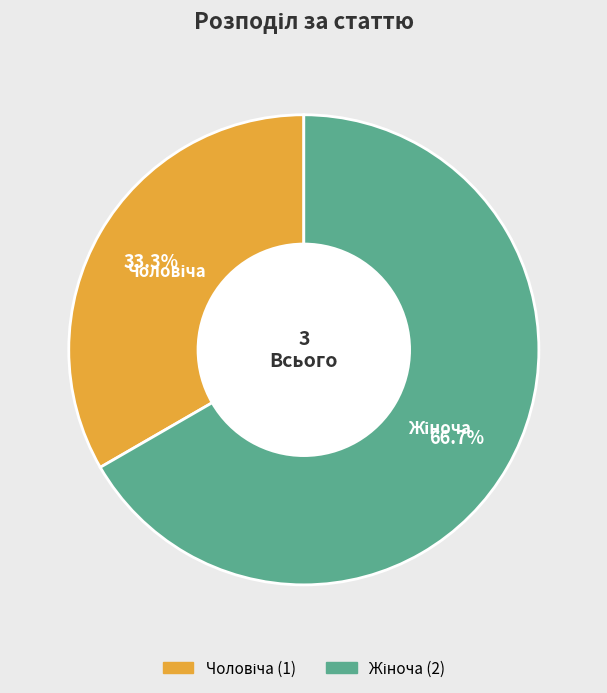

Is there any slice that represents more than half of the pie?

Yes